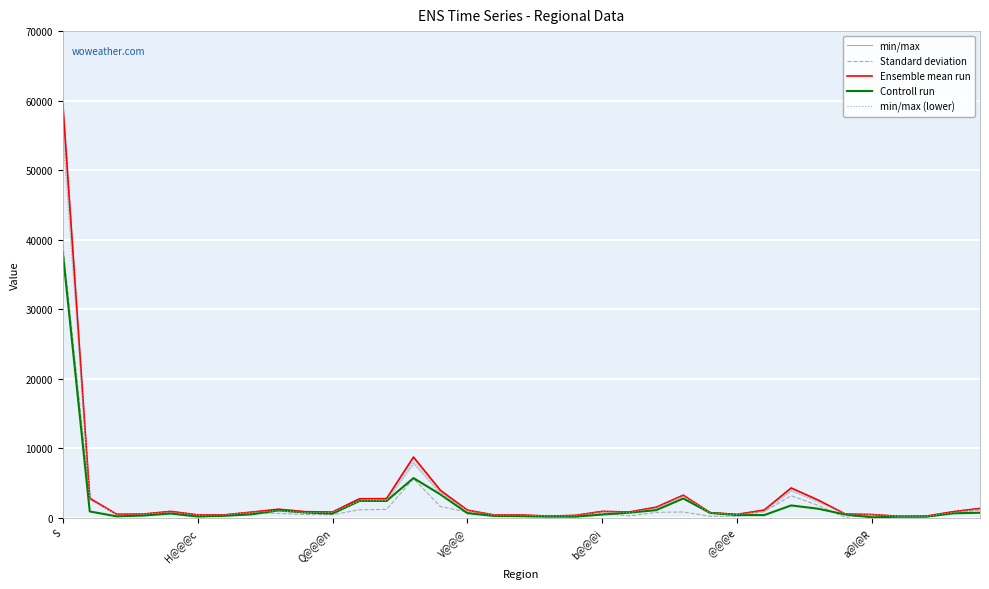

What is the average value of the Ensemble mean run series?

3133